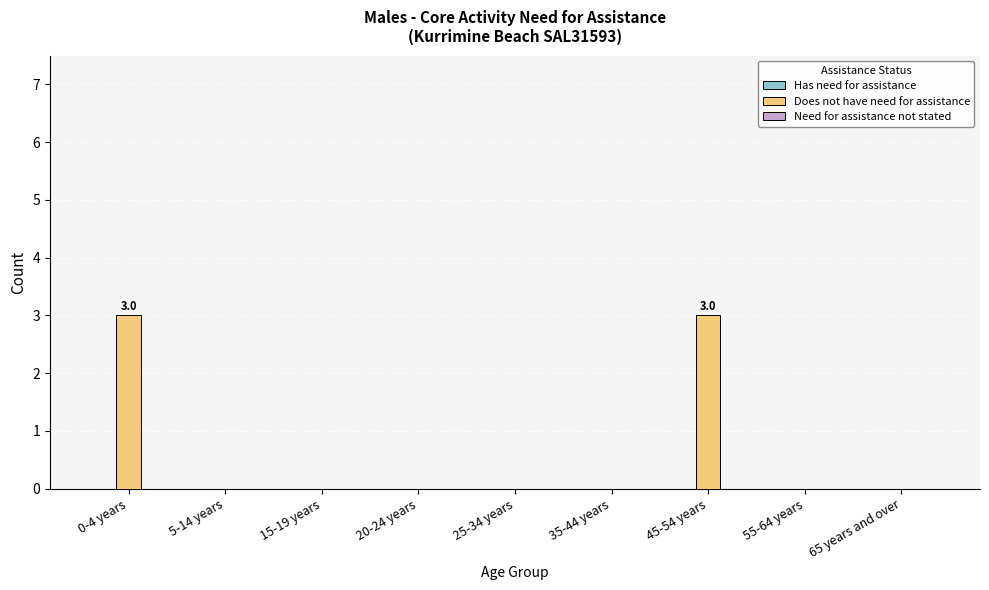

Reading left to right, list all the values displayed in this chart.

0-4 years=3	5-14 years=0	15-19 years=0	20-24 years=0	25-34 years=0	35-44 years=0	45-54 years=3	55-64 years=0	65 years and over=0